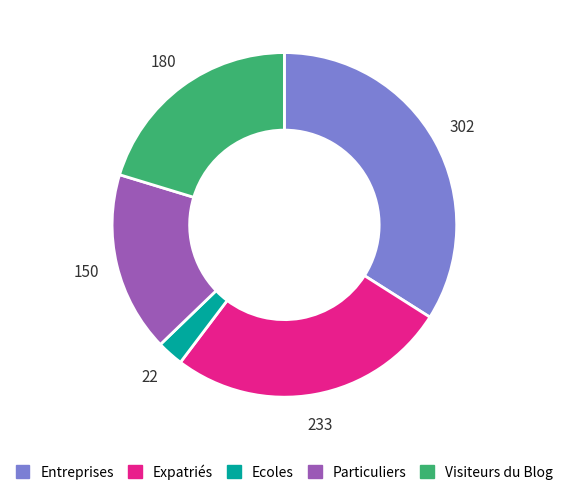

Approximately how many times larger is the value at Entreprises compared to Expatriés?

1.3